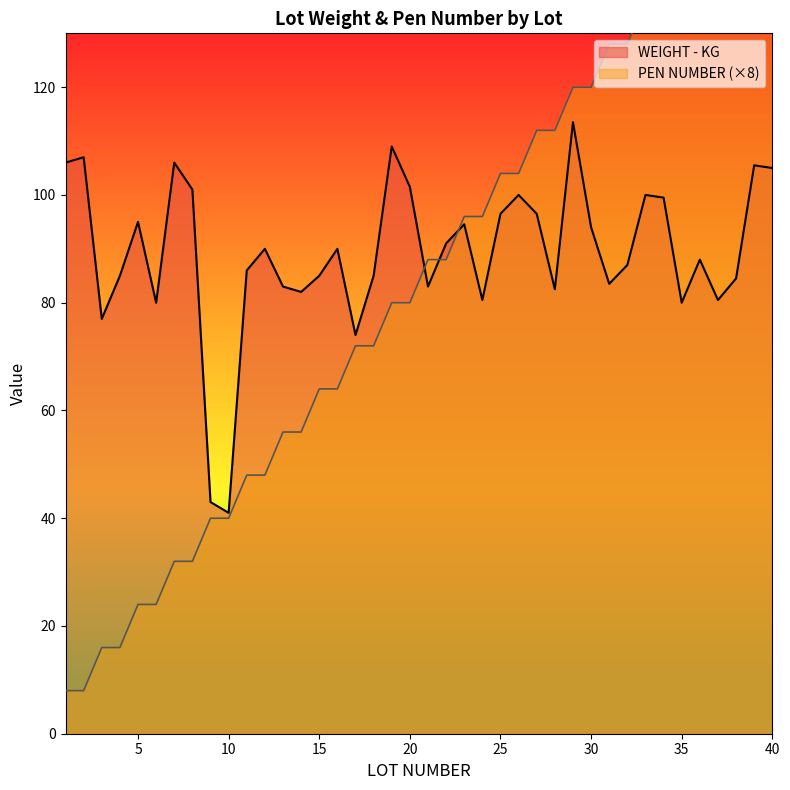

What is the maximum value shown in the chart?

160.0